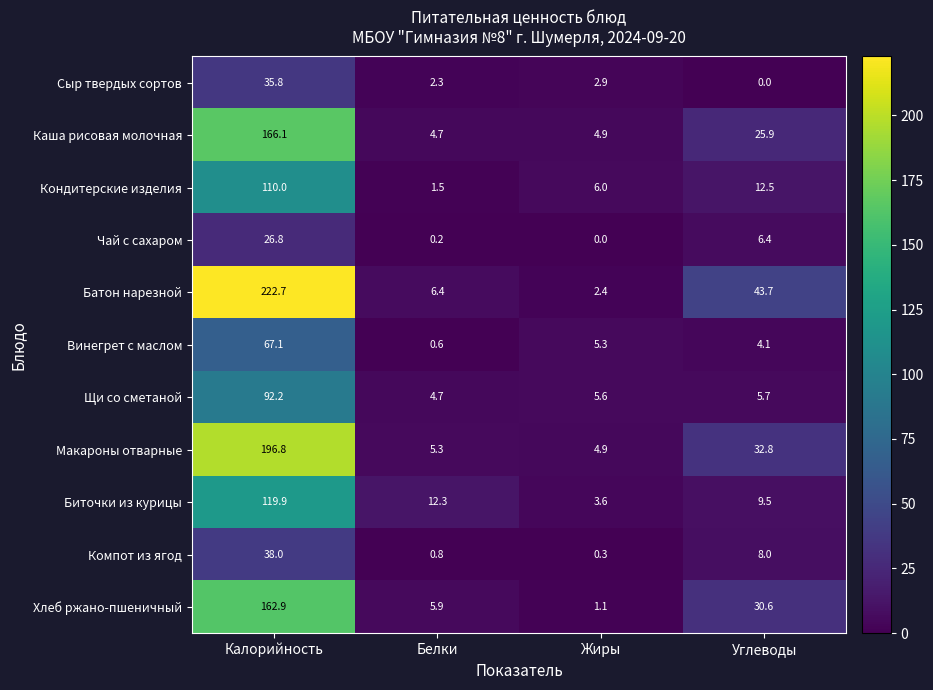

What is the difference between the Батон нарезной values at Жиры and Углеводы?

41.3